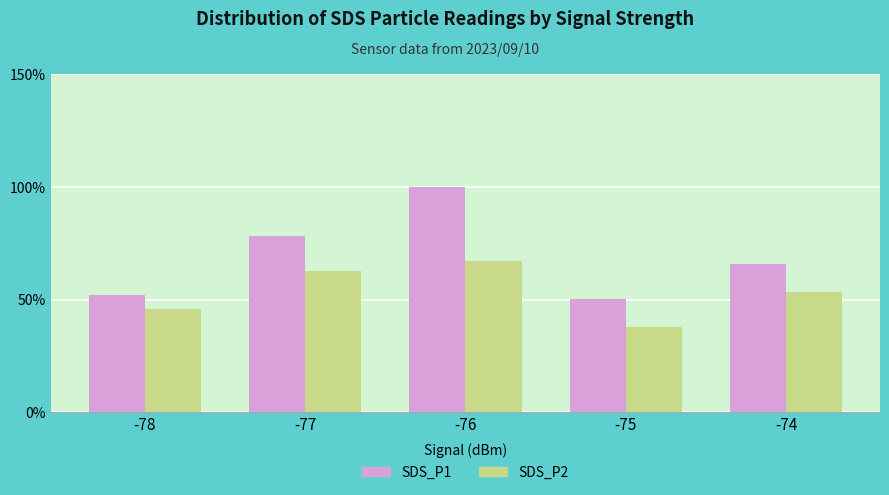

Which series changed the most between -76 and -75?

SDS_P1